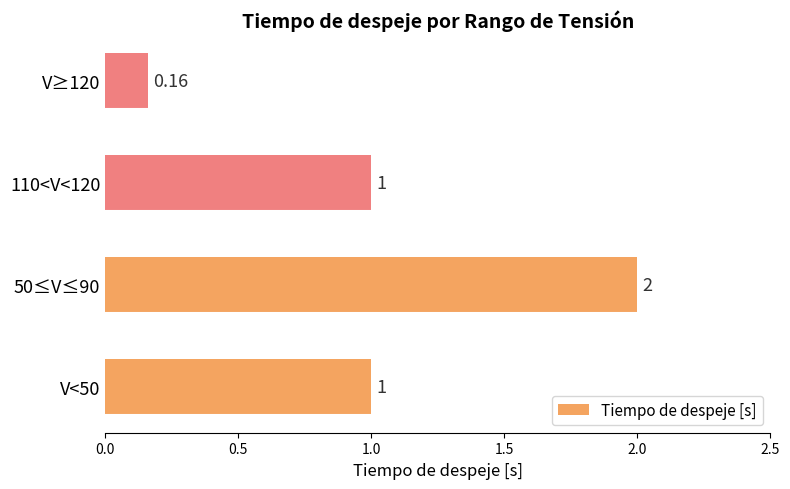

How many series are shown in this chart?

1